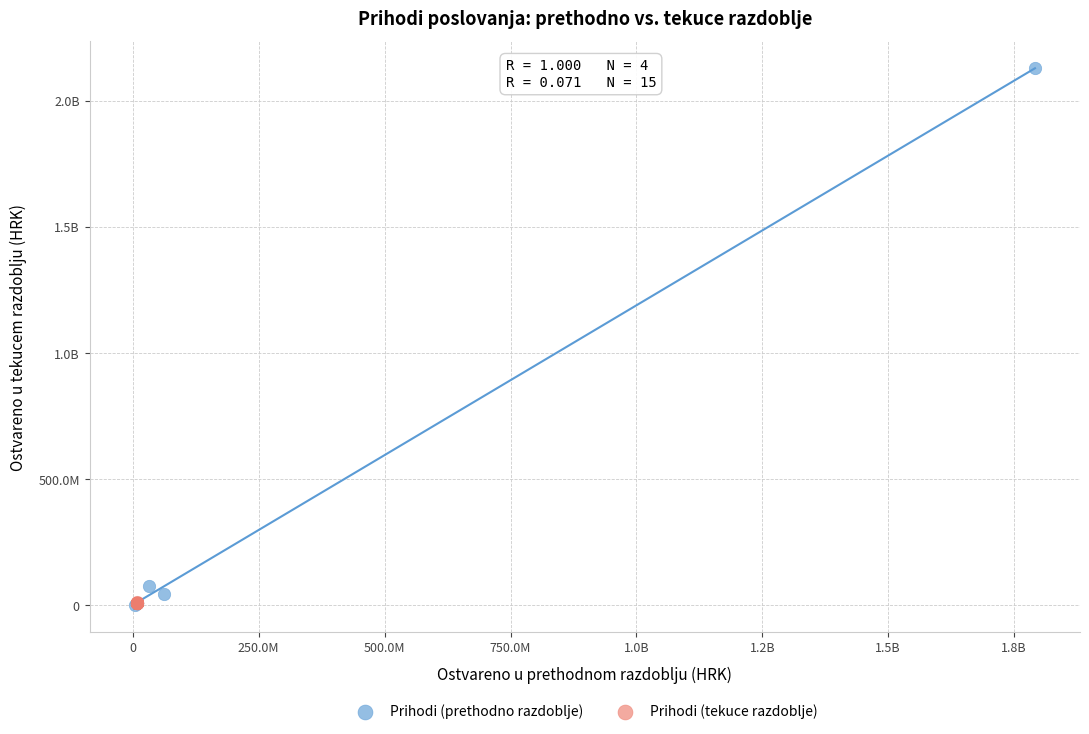

What are all the series names shown in the legend?

Prihodi (prethodno razdoblje), Prihodi (tekuce razdoblje)